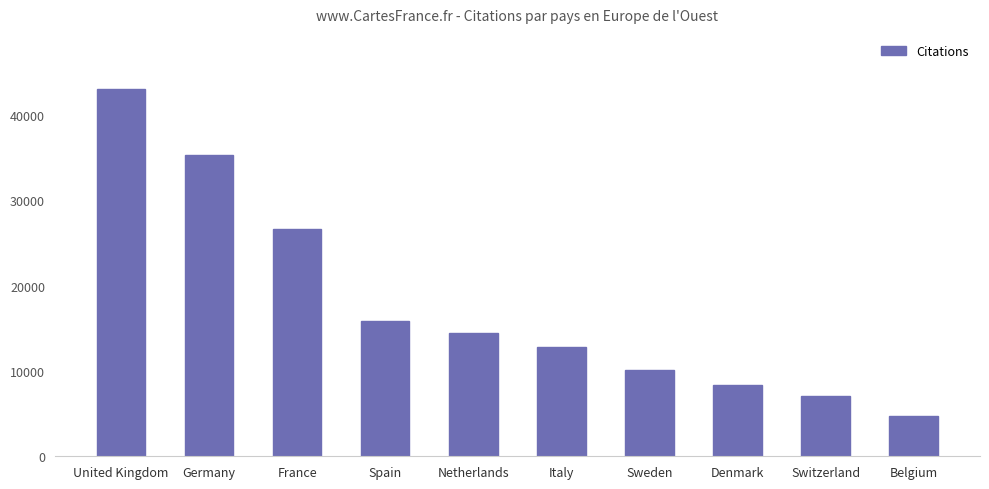

True or false: the data shows 7113 at Switzerland.

True